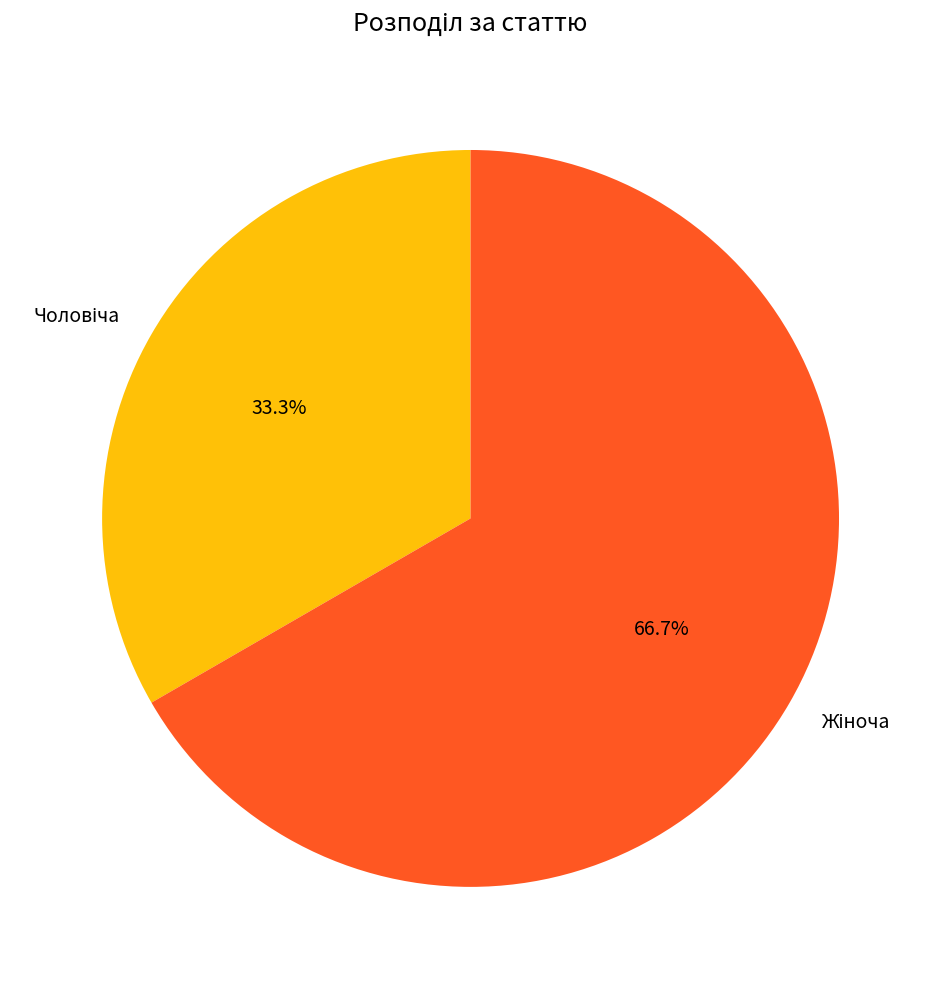

Is there any slice that represents more than half of the pie?

Yes